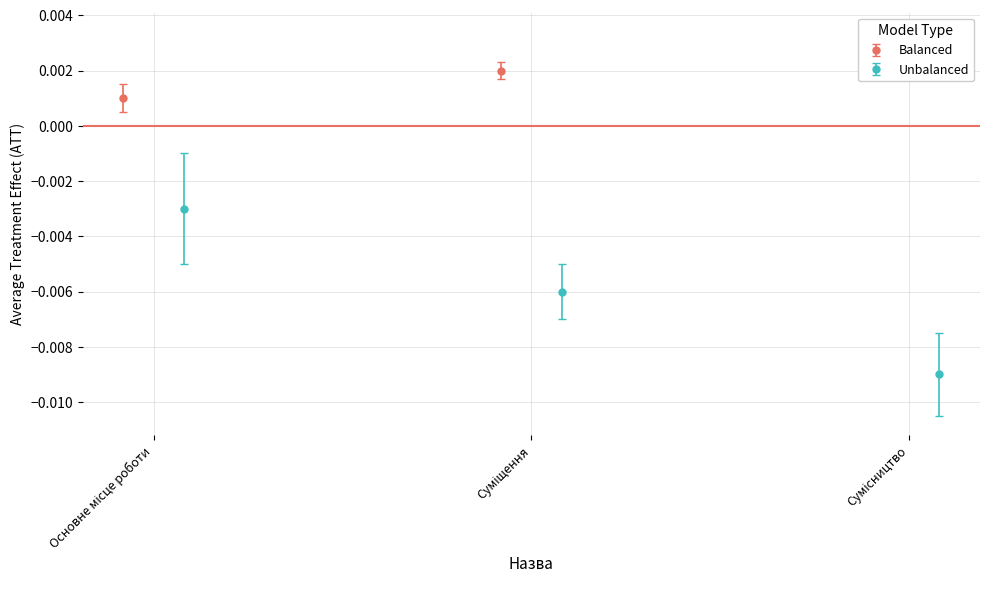

The chart shows a value of 0.0 at Основне місце роботи. True or false?

True